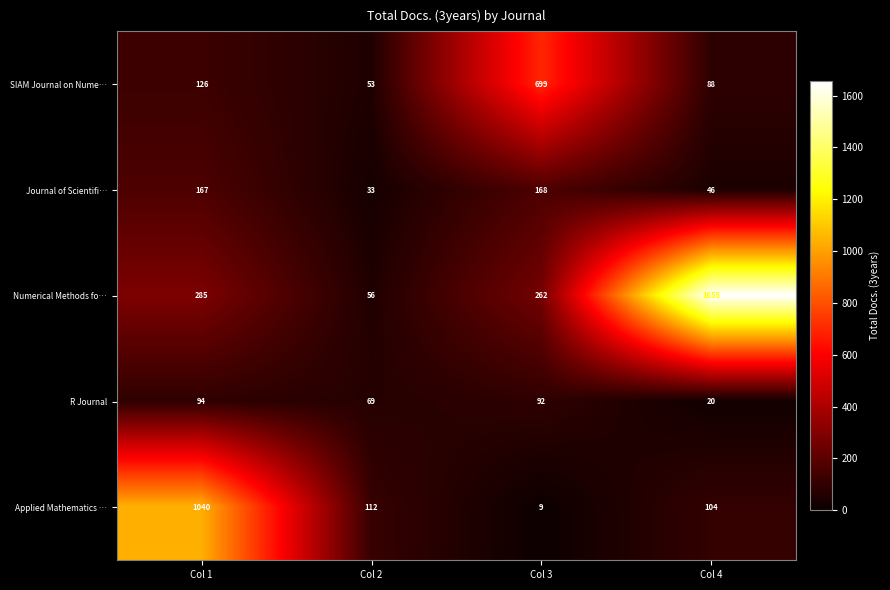

What is the total value across all series at Col 1?

1712